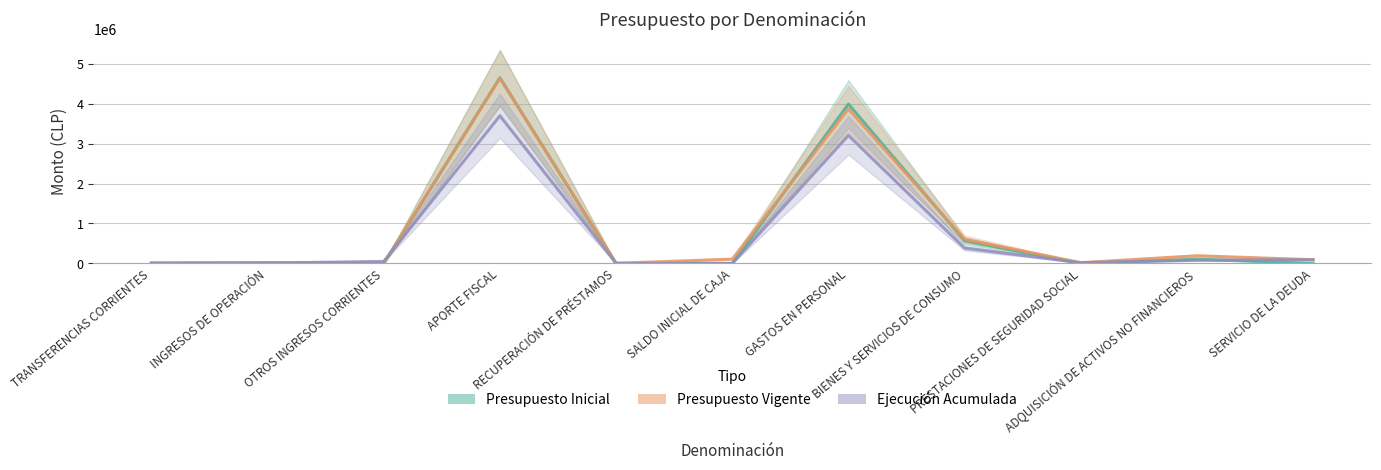

At which category is the sum across all series the highest?

APORTE FISCAL